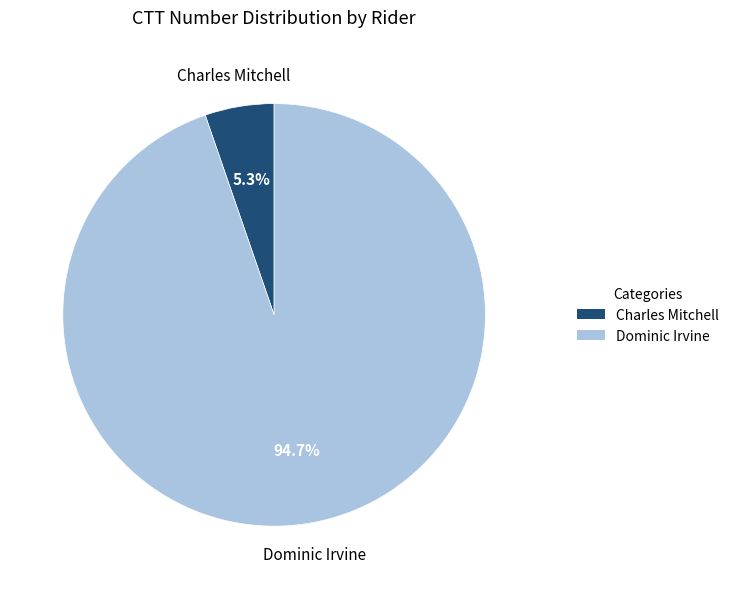

What percentage is the Dominic Irvine slice, to the nearest percent?

95%